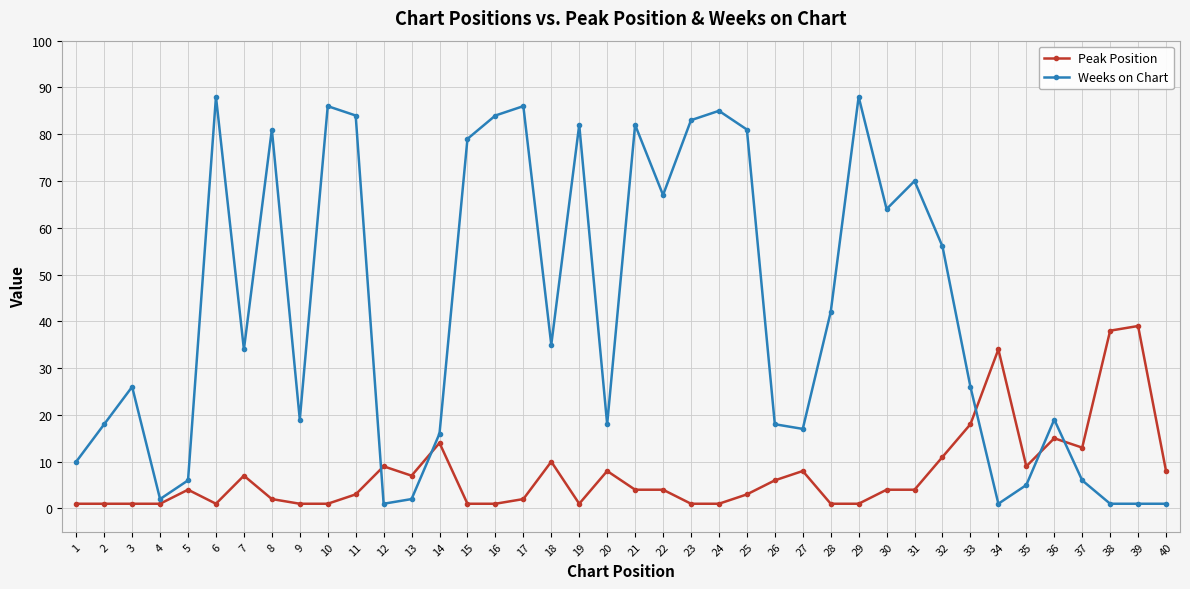

What is the smallest value displayed?

1